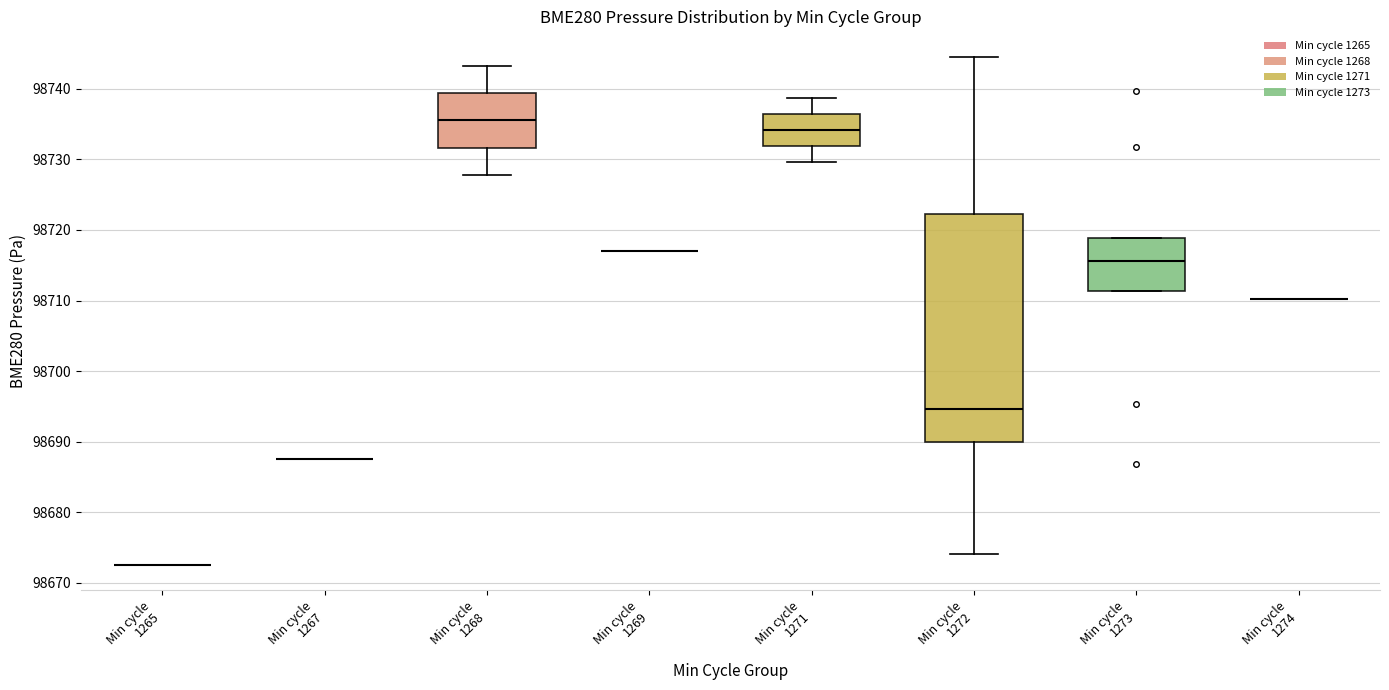

Reading left to right, read every box against the y-axis: the position of its median line, the range the box covers, and the ends of its whiskers. The values are not printed on the chart, so give them approximately, as read against the axis.

Min cycle 1265: box collapsed to a line at 98673, whiskers 98673 to 98673
Min cycle 1267: box collapsed to a line at 98688, whiskers 98688 to 98688
Min cycle 1268: median 98736, box 98732 to 98739, whiskers 98728 to 98743
Min cycle 1269: box collapsed to a line at 98717, whiskers 98717 to 98717
Min cycle 1271: median 98734, box 98732 to 98736, whiskers 98730 to 98739
Min cycle 1272: median 98695, box 98690 to 98722, whiskers 98674 to 98745
Min cycle 1273: median 98716, box 98711 to 98719, whiskers 98711 to 98719
Min cycle 1274: box collapsed to a line at 98710, whiskers 98710 to 98710